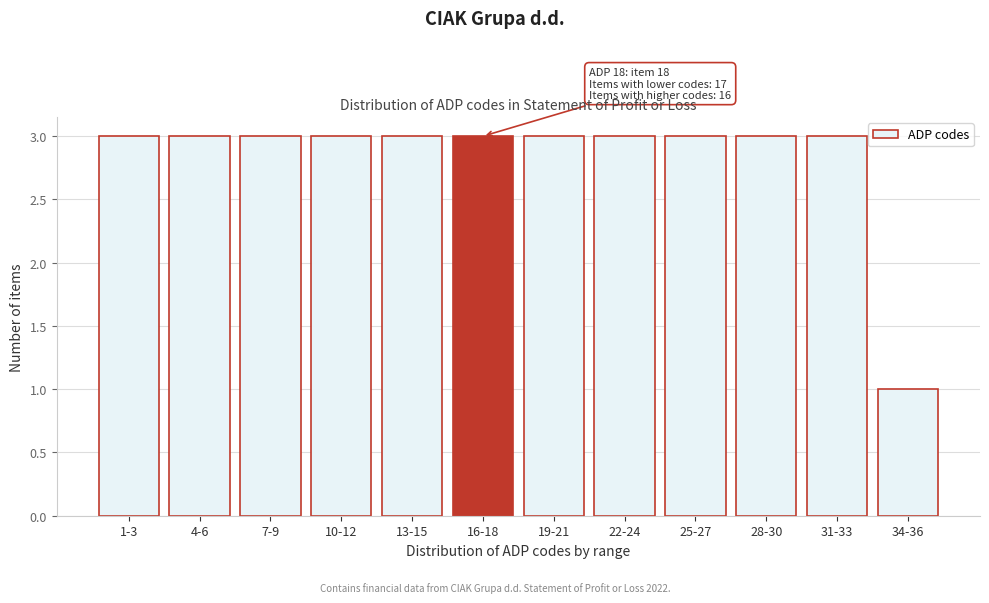

Reading right to left, extract all data points from this chart.

34-36=1	31-33=3	28-30=3	25-27=3	22-24=3	19-21=3	16-18=3	13-15=3	10-12=3	7-9=3	4-6=3	1-3=3